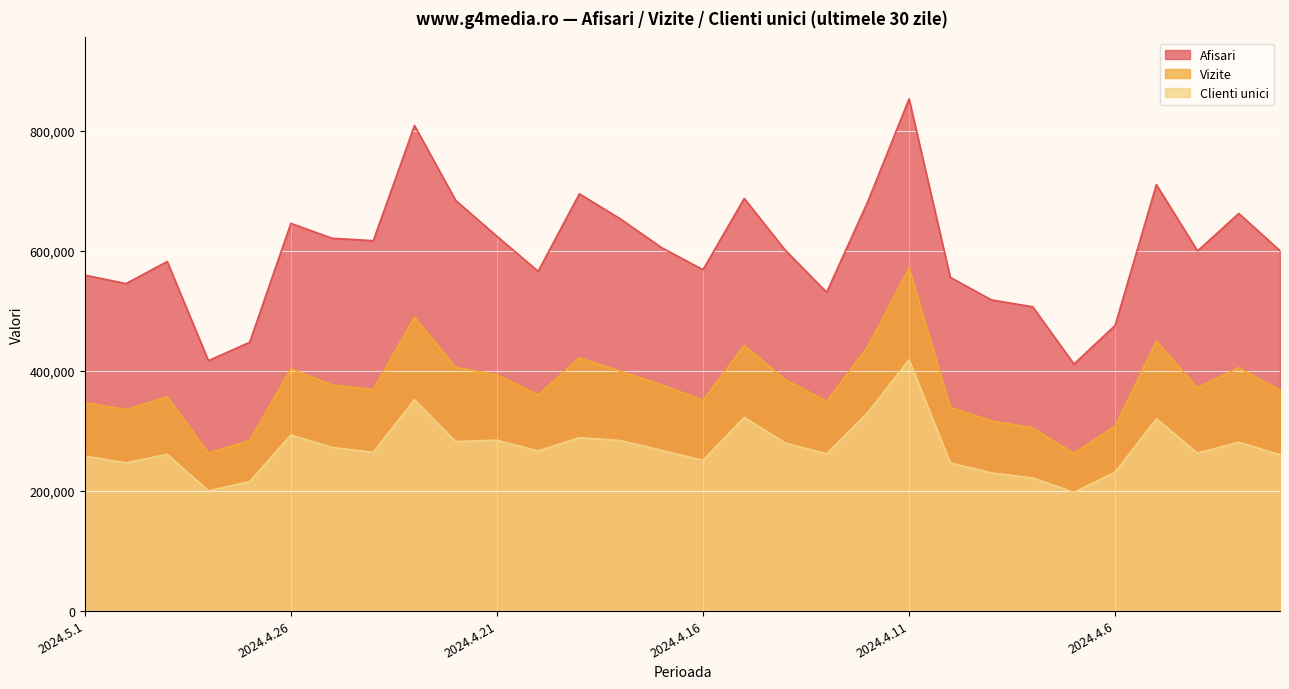

Reading left to right, list all the values displayed in this chart.

Afisari: 2024.5.1=559615	2024.4.30=545437	2024.4.29=582257	2024.4.28=416916	2024.4.27=447475	2024.4.26=645882	2024.4.25=621035	2024.4.24=617013	2024.4.23=809154	2024.4.22=684111	2024.4.21=624358	2024.4.20=565996	2024.4.19=695166	2024.4.18=653136	2024.4.17=605194	2024.4.16=568570	2024.4.15=687499	2024.4.14=600845	2024.4.13=530894	2024.4.12=682506	2024.4.11=853620	2024.4.10=555770	2024.4.9=518183	2024.4.8=506701	2024.4.7=411212	2024.4.6=475753	2024.4.5=710598	2024.4.4=599967	2024.4.3=662397	2024.4.2=600188
Vizite: 2024.5.1=346641	2024.4.30=335246	2024.4.29=356419	2024.4.28=262678	2024.4.27=283465	2024.4.26=403376	2024.4.25=376344	2024.4.24=368810	2024.4.23=489375	2024.4.22=405665	2024.4.21=393163	2024.4.20=359583	2024.4.19=421615	2024.4.18=399193	2024.4.17=376559	2024.4.16=350573	2024.4.15=442157	2024.4.14=384913	2024.4.13=349196	2024.4.12=440550	2024.4.11=571107	2024.4.10=338729	2024.4.9=316592	2024.4.8=304588	2024.4.7=262287	2024.4.6=307844	2024.4.5=449251	2024.4.4=371811	2024.4.3=405038	2024.4.2=367706
Clienti unici: 2024.5.1=257726	2024.4.30=246372	2024.4.29=260764	2024.4.28=199916	2024.4.27=215101	2024.4.26=292984	2024.4.25=272129	2024.4.24=264113	2024.4.23=351773	2024.4.22=282000	2024.4.21=284257	2024.4.20=266209	2024.4.19=288502	2024.4.18=283643	2024.4.17=267210	2024.4.16=250612	2024.4.15=322305	2024.4.14=279548	2024.4.13=261368	2024.4.12=330542	2024.4.11=418500	2024.4.10=246413	2024.4.9=229535	2024.4.8=221246	2024.4.7=197265	2024.4.6=230950	2024.4.5=319918	2024.4.4=262694	2024.4.3=280857	2024.4.2=259923